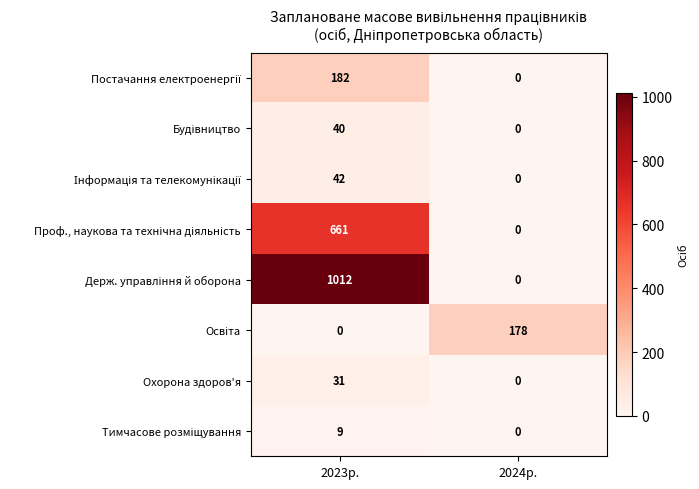

At which category is the sum across all series the highest?

2023р.